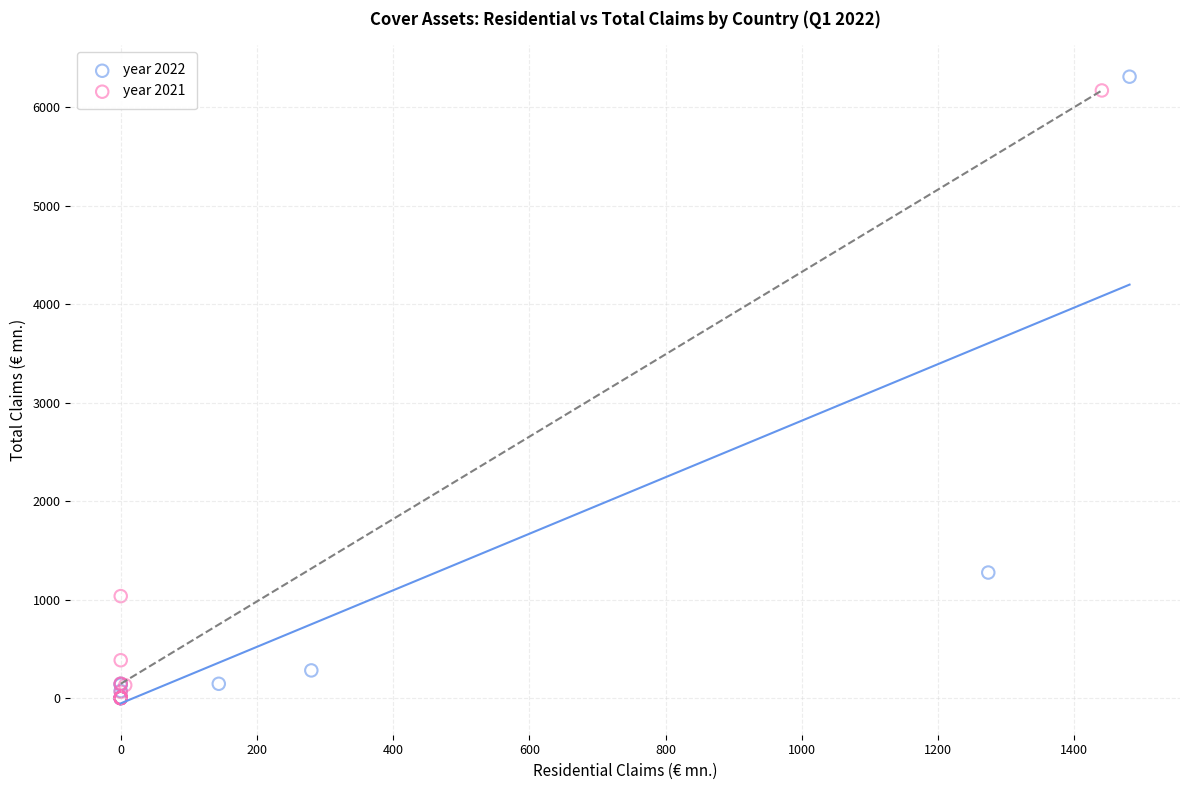

Which series has the widest spread of Y values?

year 2022